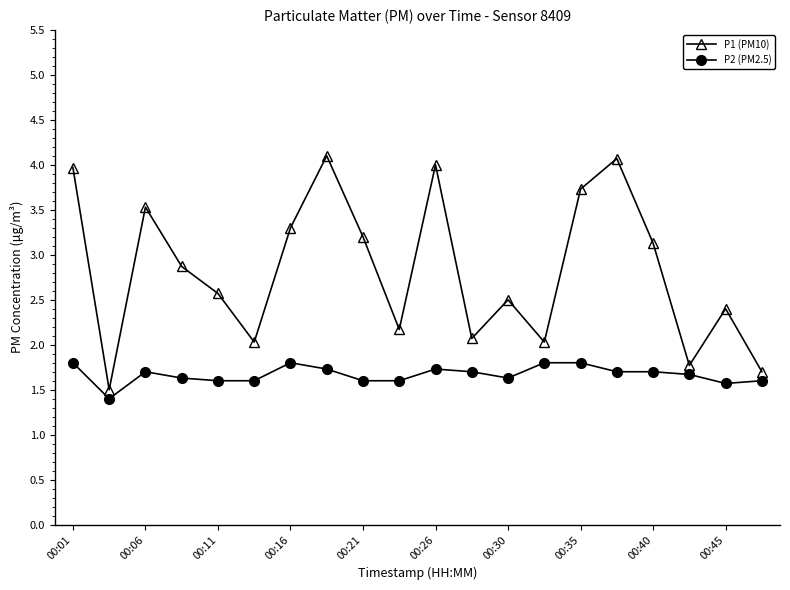

Which series has the largest range (max minus min)?

P1 (PM10)